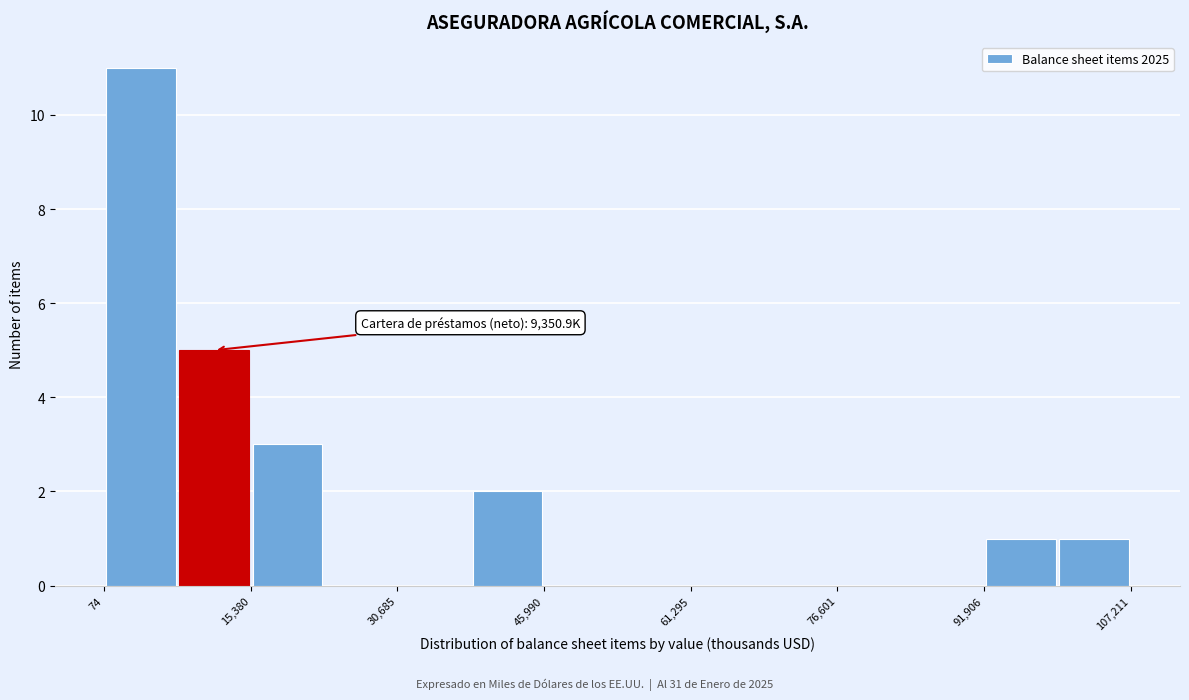

Around what value on the x-axis is the tallest bar? Give the approximate position of its centre, as read against the axis.

4000